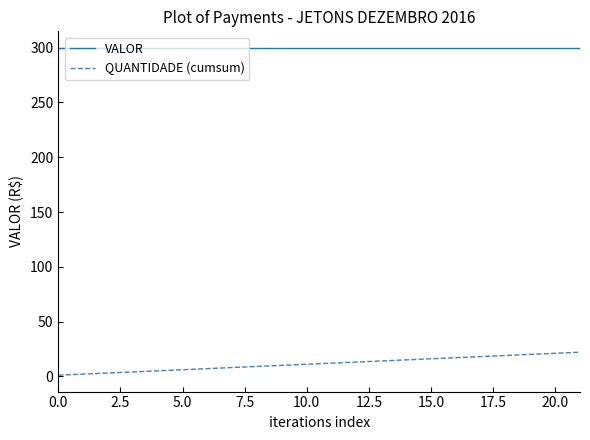

What is the highest value of the VALOR series?

300